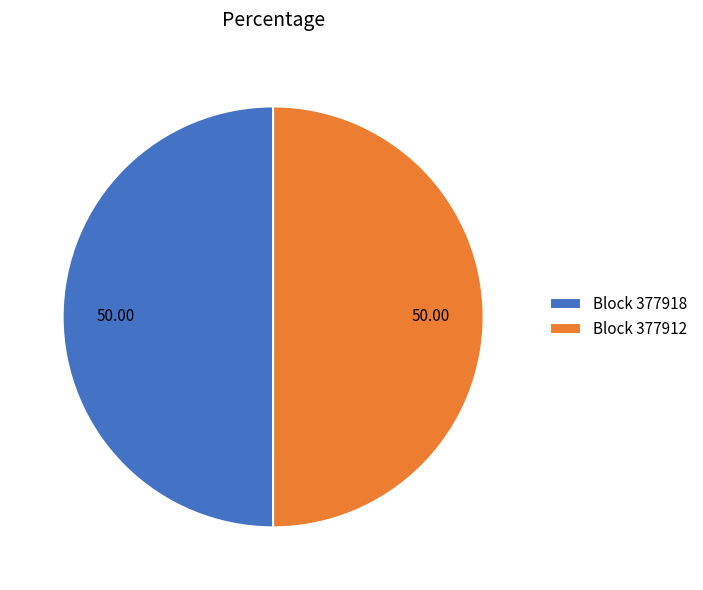

How many slices are in this pie chart?

2